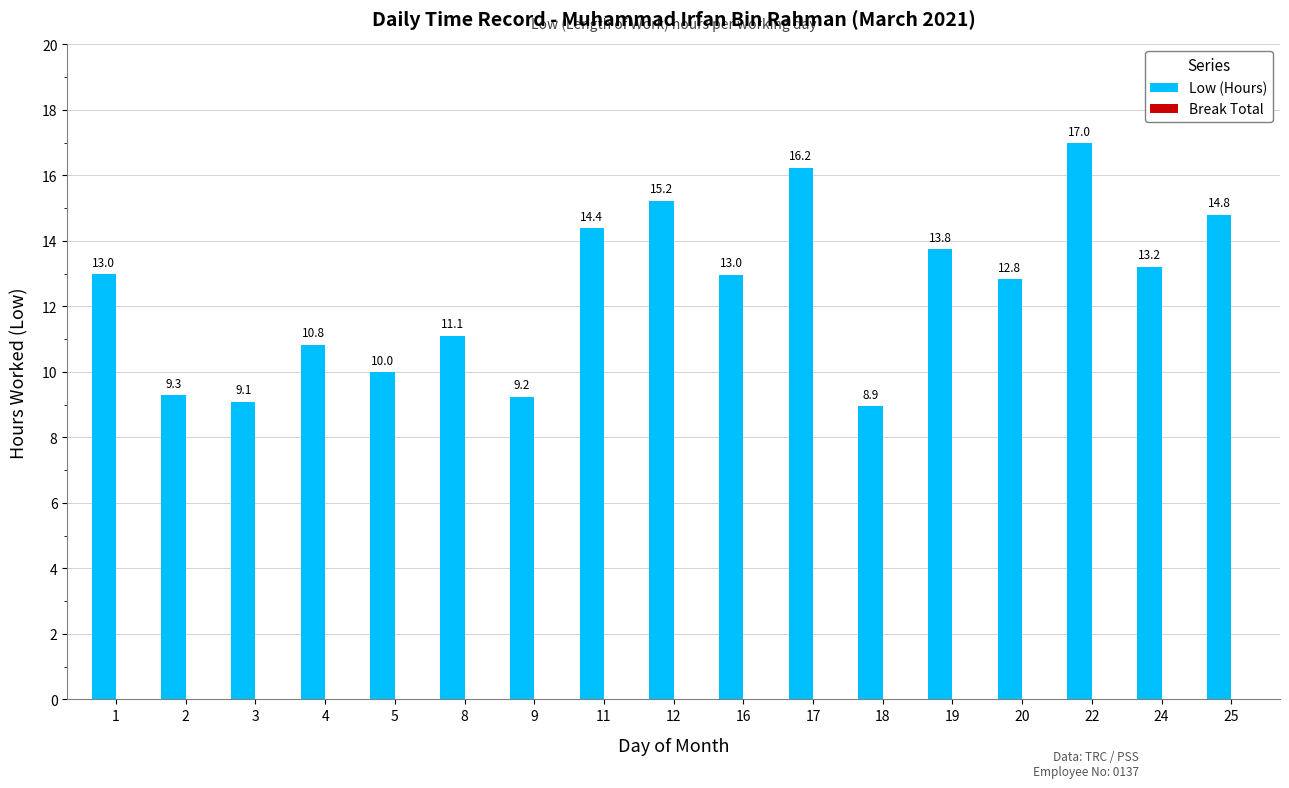

Which category has the highest value across all series?

22